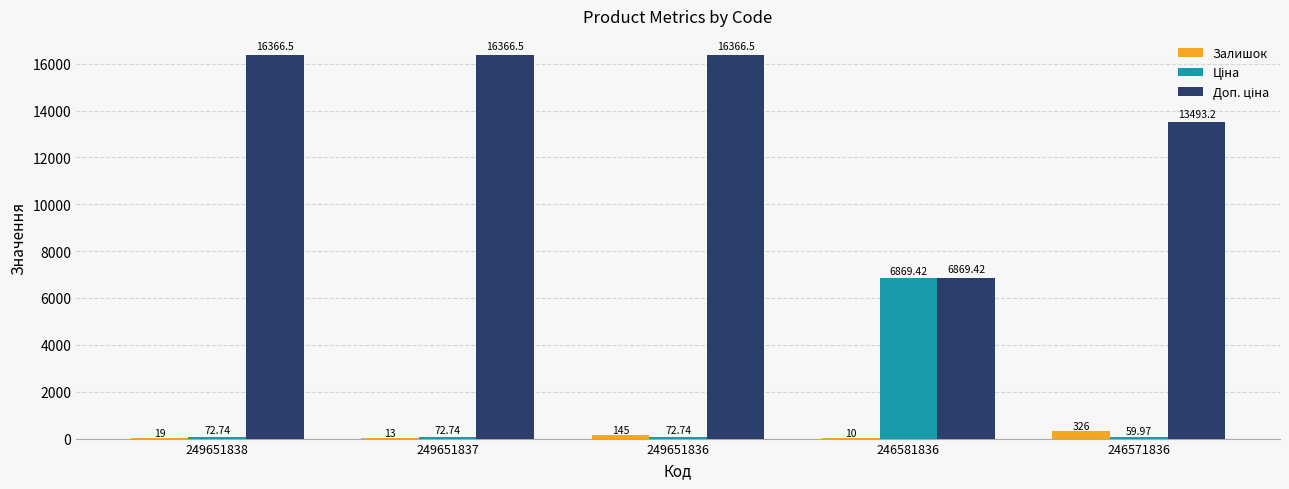

Count the number of categories in the chart.

5